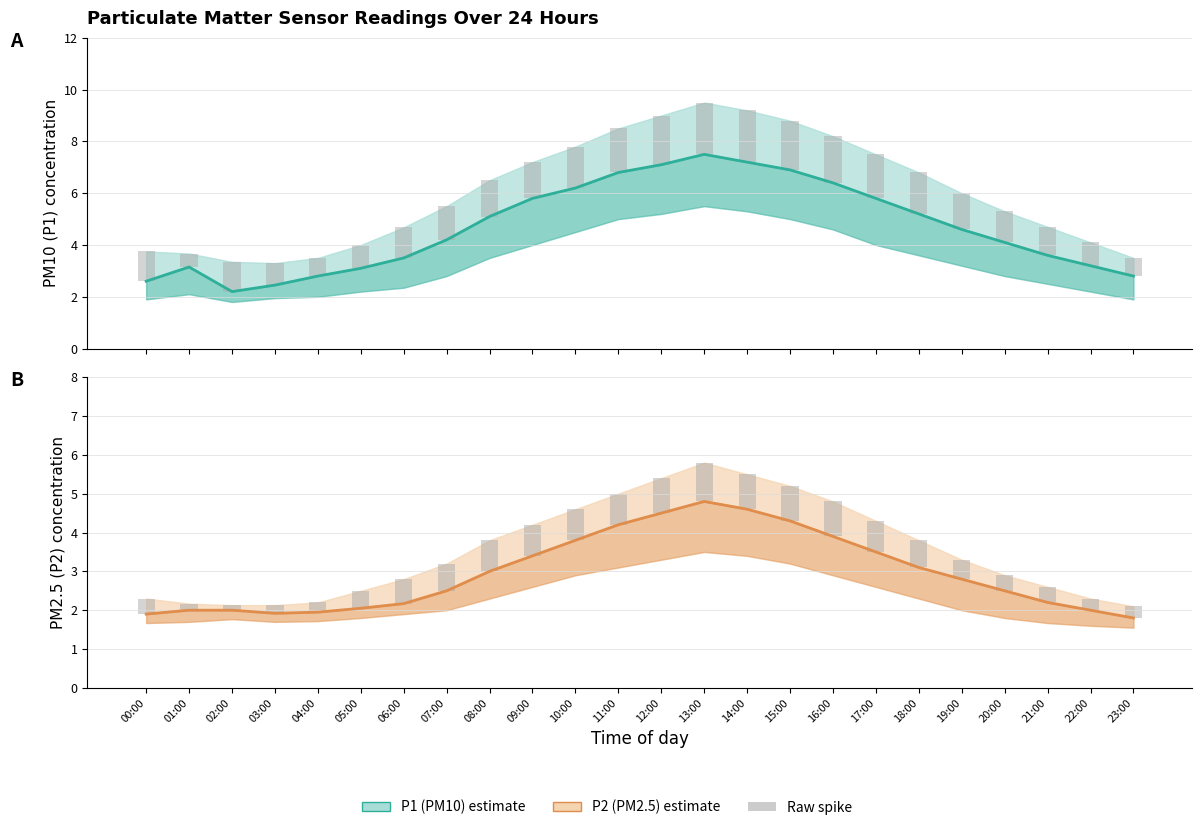

Between 05:00 and 13:00, which series saw the biggest shift?

P1 (PM10)